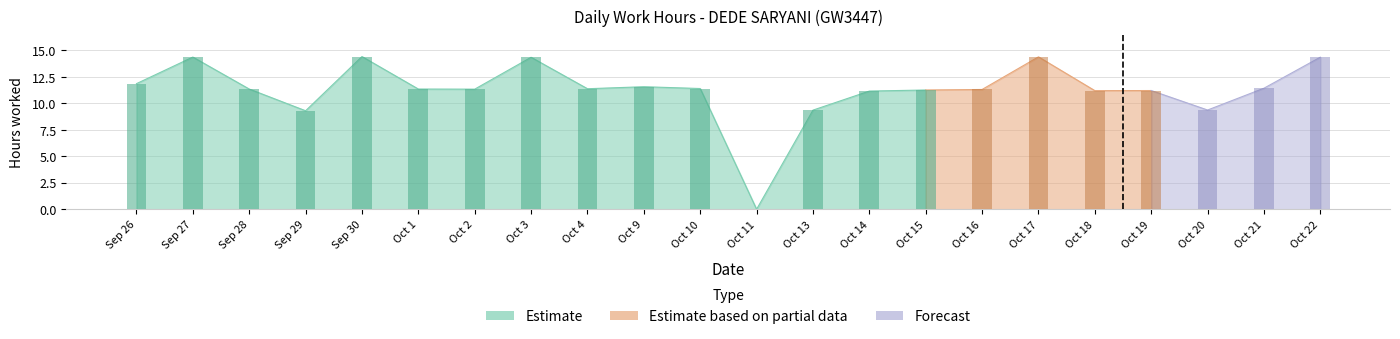

How many groups of bars are there?

22